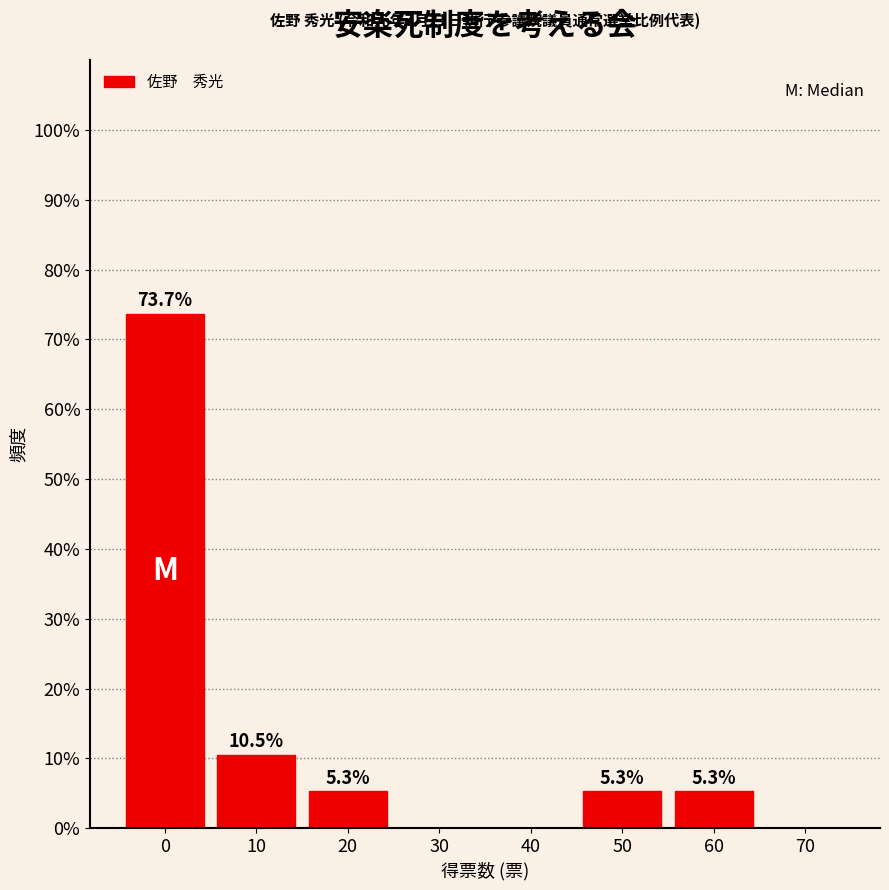

Reading left to right, extract all data points from this chart.

0=73.7	10=10.5	20=5.3	30=0.0	40=0.0	50=5.3	60=5.3	70=0.0